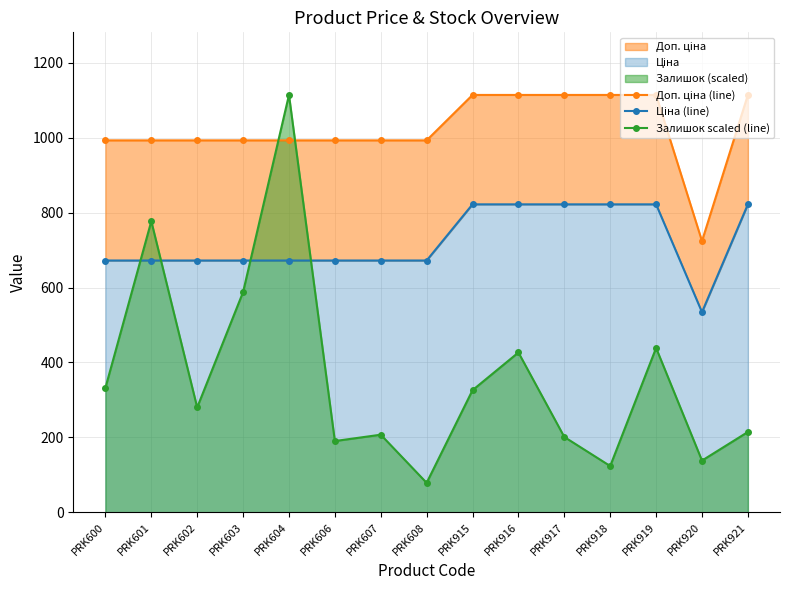

Which series changed the most between PRK608 and PRK917?

Ціна (line)